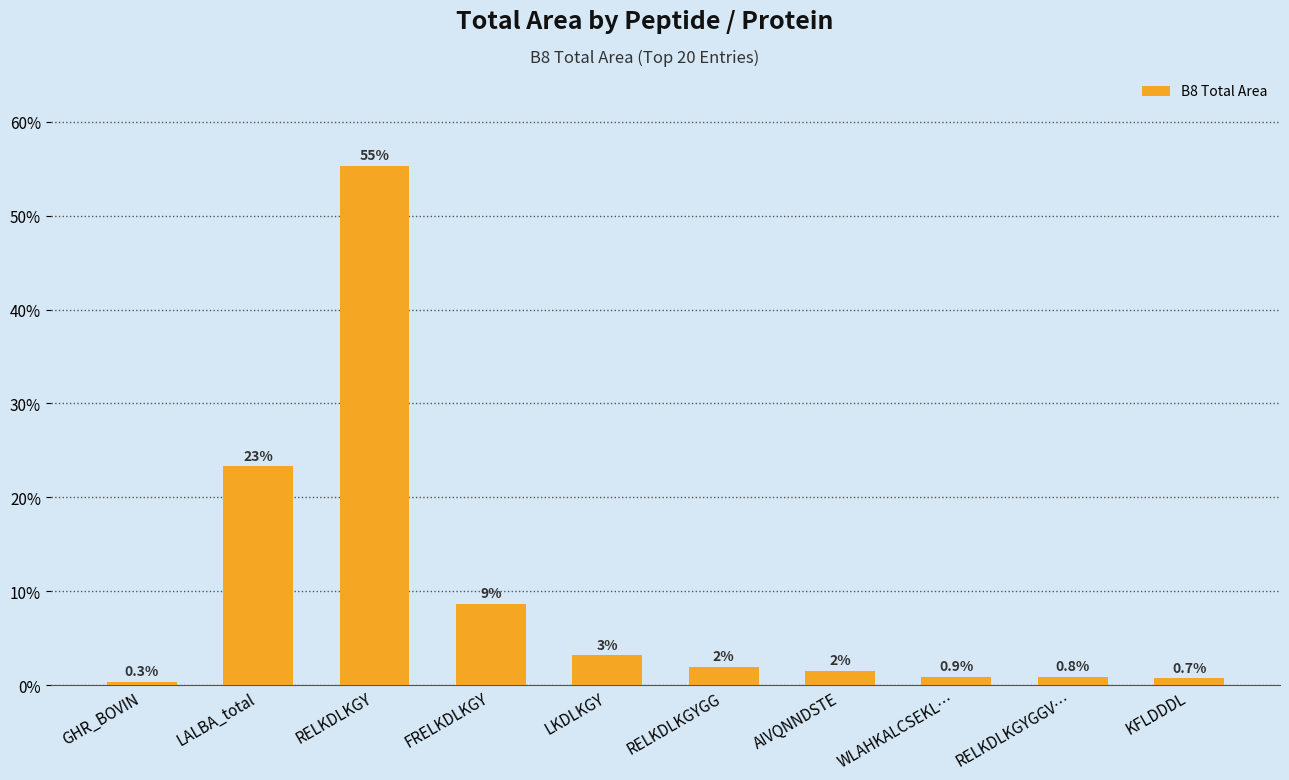

True or false: the data shows 1.5 at WLAHKALCSEKL….

False